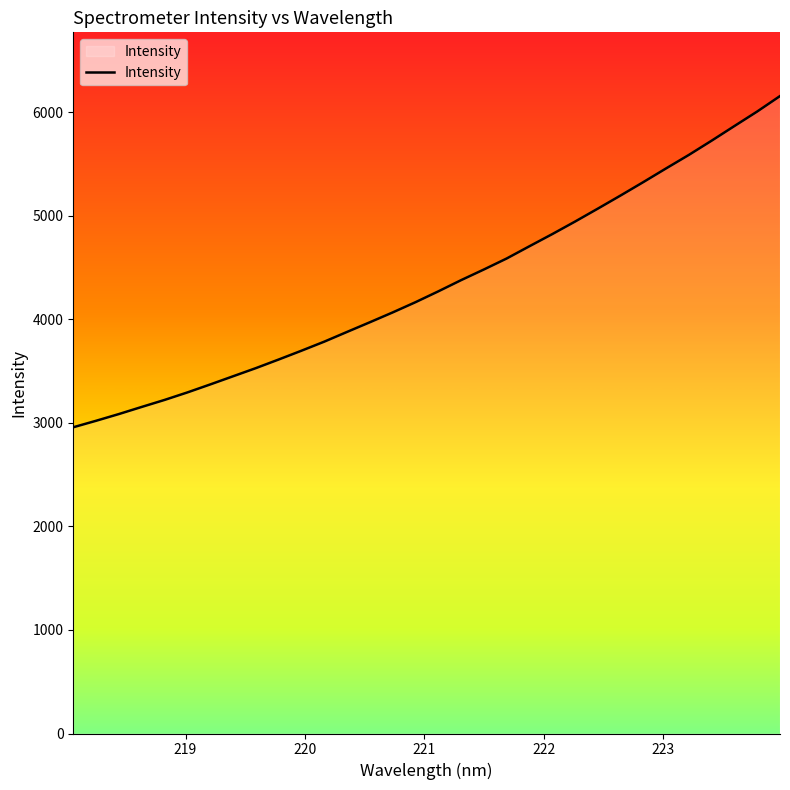

What is the smallest value displayed?

2956.9